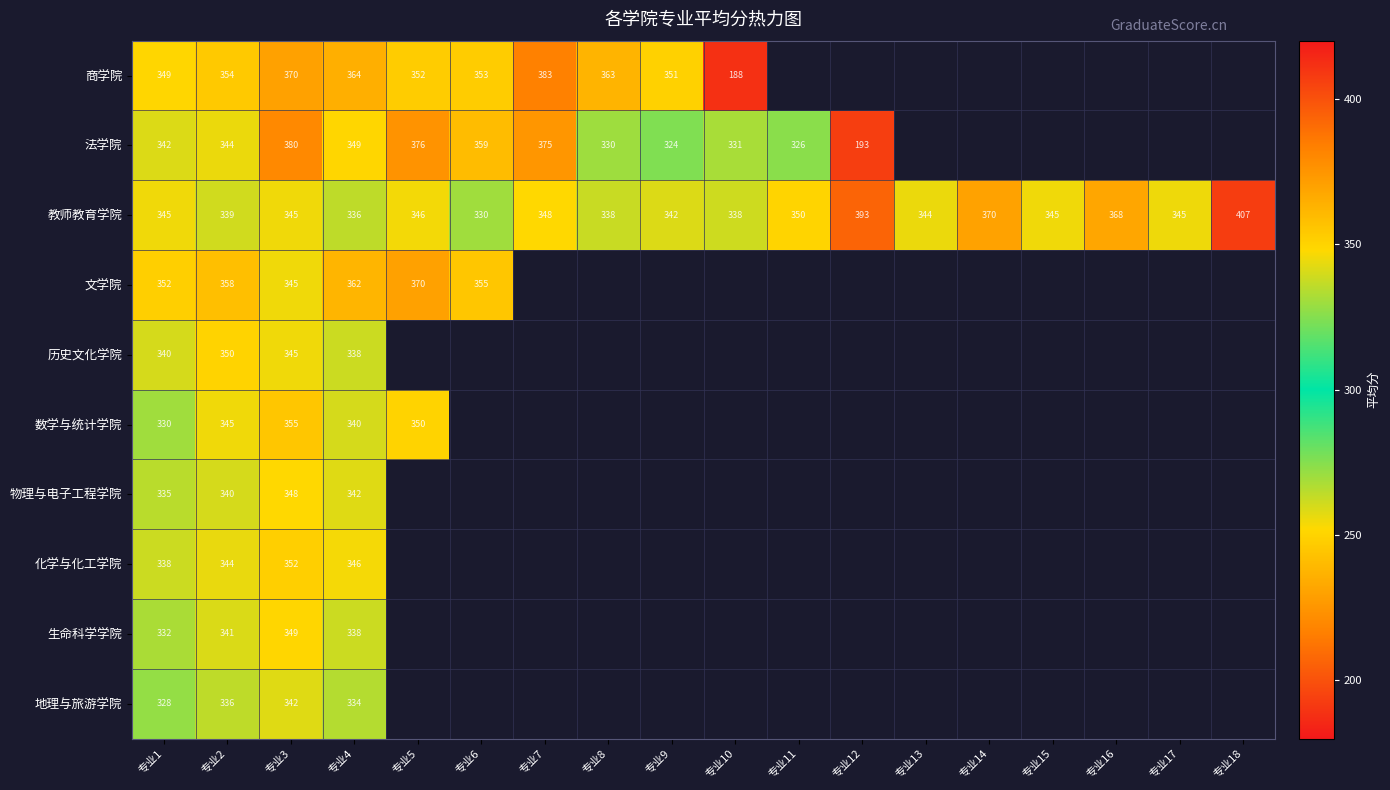

What is the sum of all 教师教育学院 values?

6329